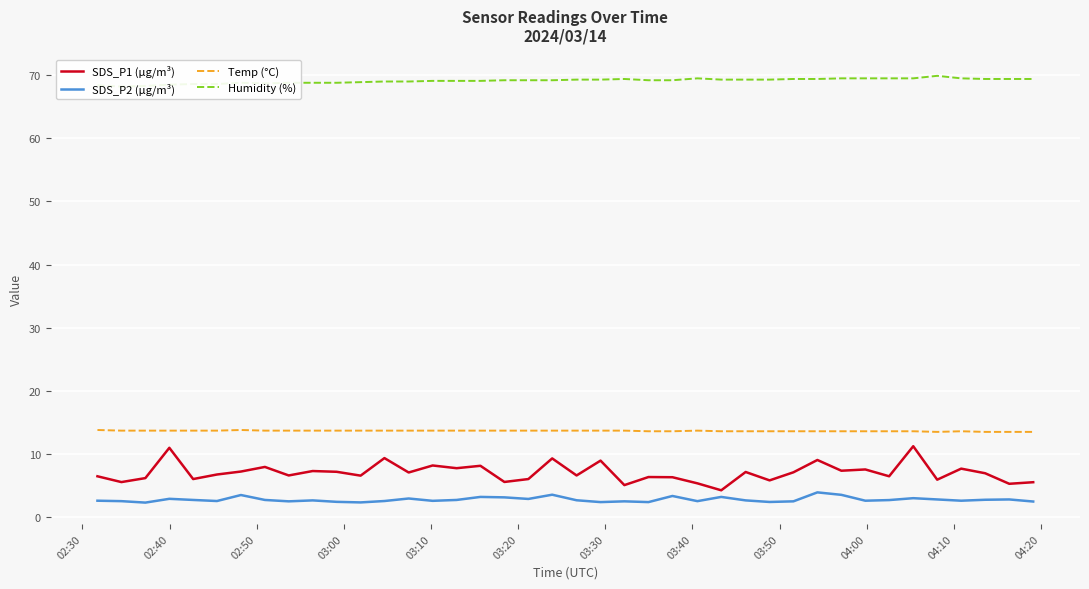

Count the number of data series in this chart.

4